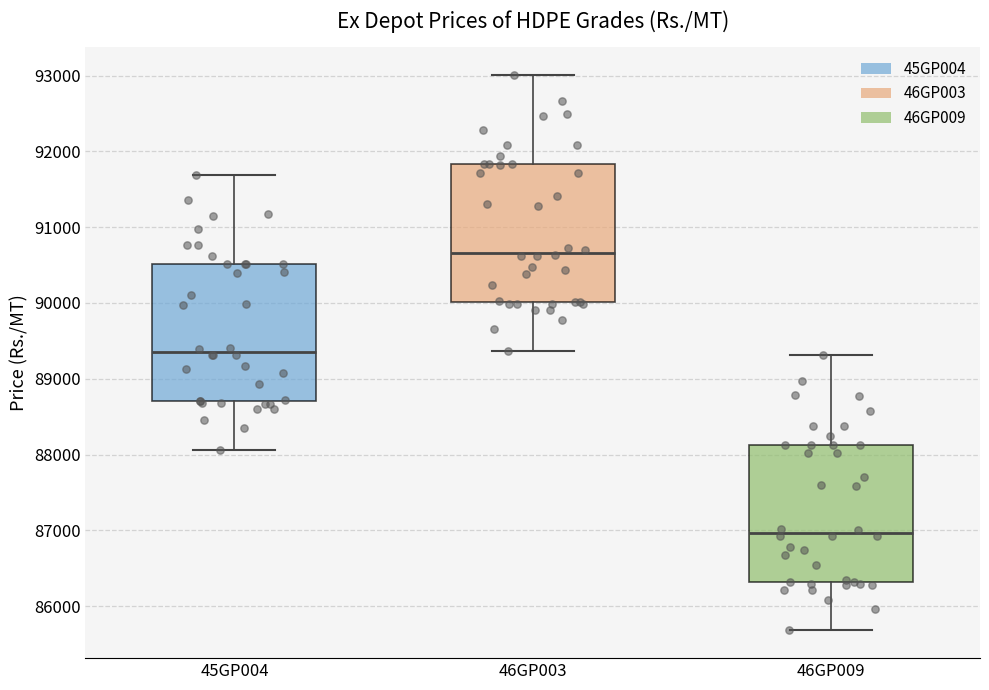

Which box has the highest median line?

46GP003